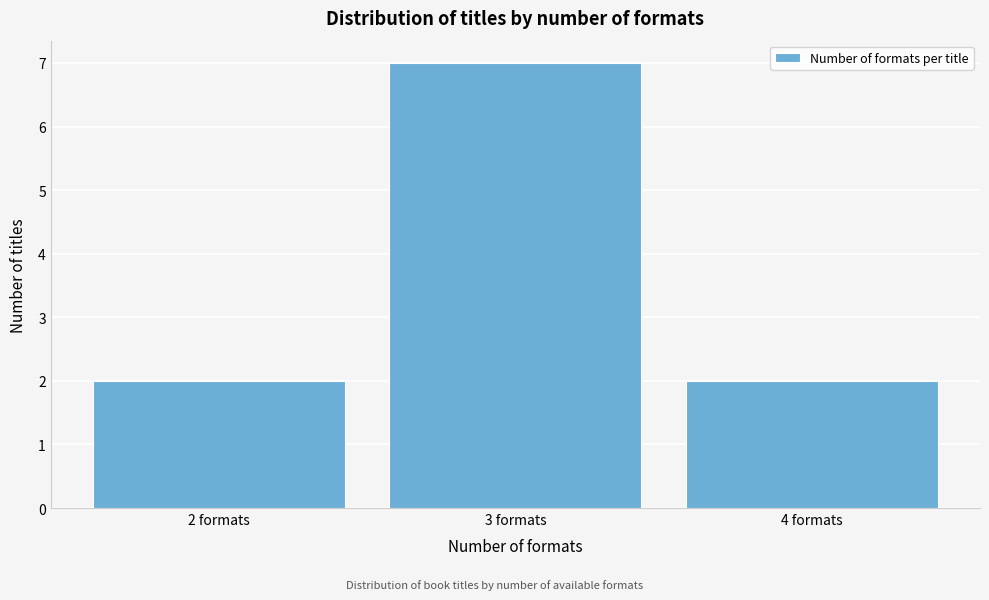

Reading right to left, list all the values displayed in this chart.

2	7	2